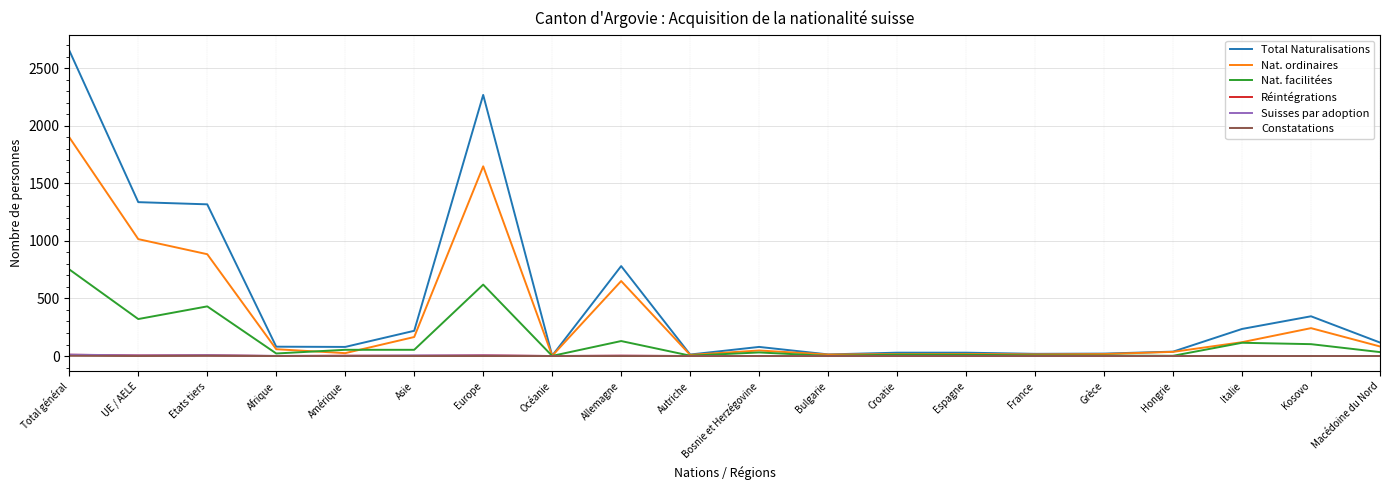

Which series has the largest range (max minus min)?

Total Naturalisations